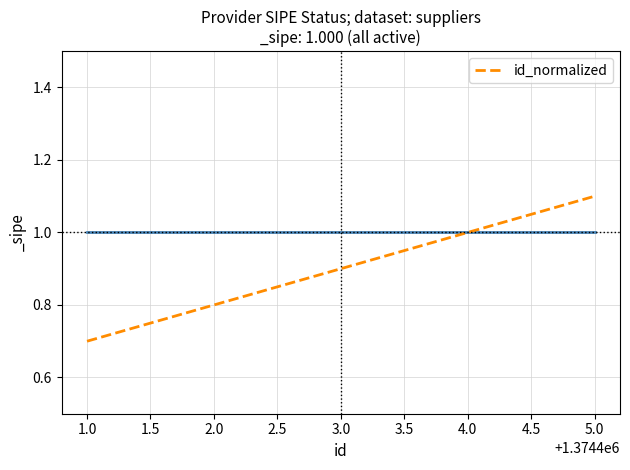

Rank the categories by value from highest to lowest.

5.0, 4.0, 3.0, 2.0, 1.0